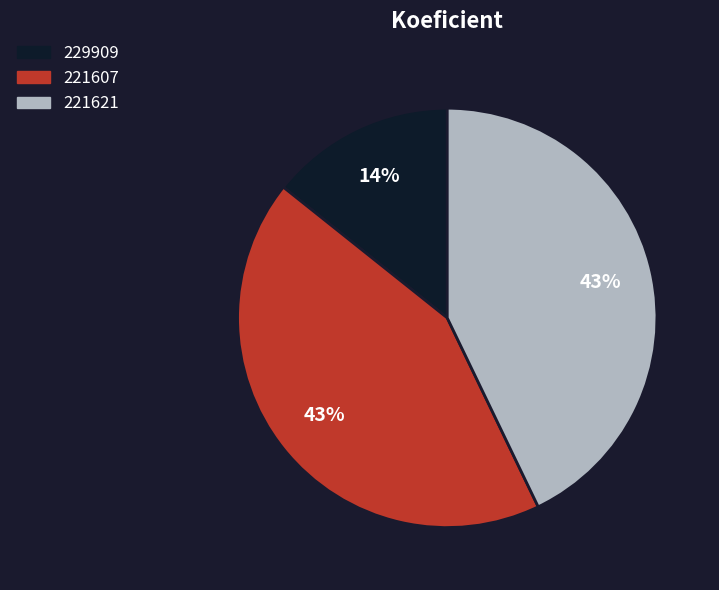

Is 221607 the majority of the pie?

No